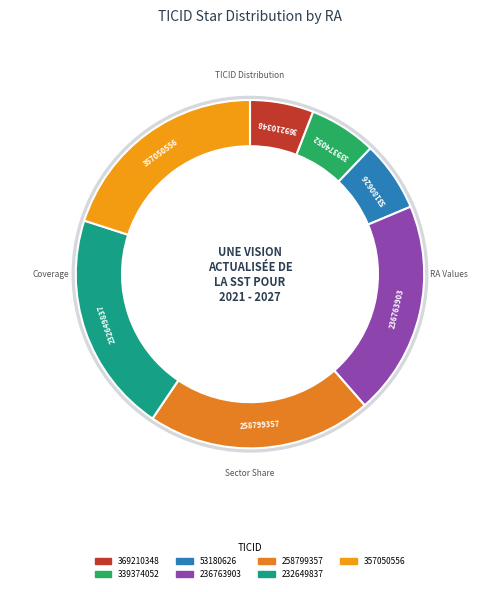

Is it true that 339374052 is 6% of the pie?

True